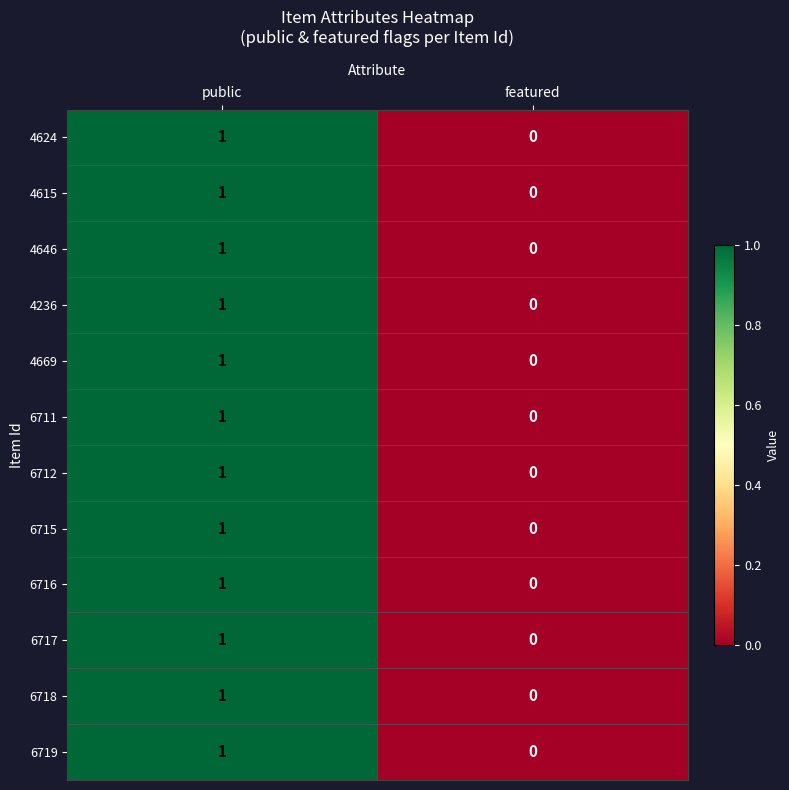

Rank the categories by 4615 value from lowest to highest.

featured, public